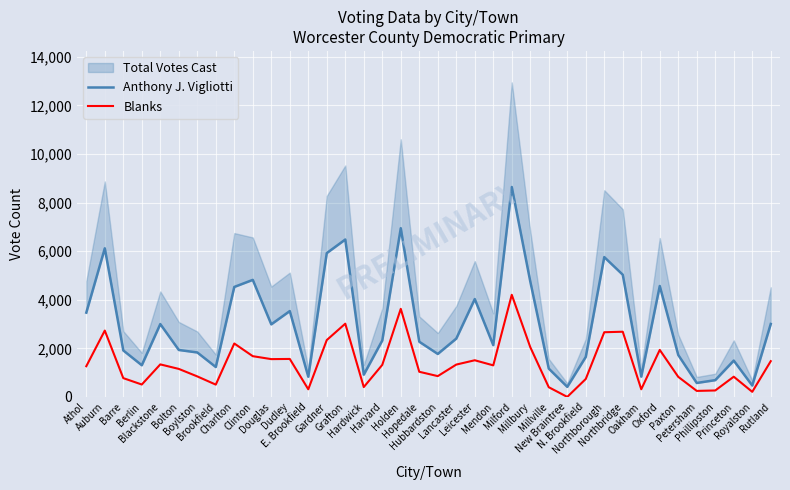

Where is the first local minimum for Blanks?

Berlin